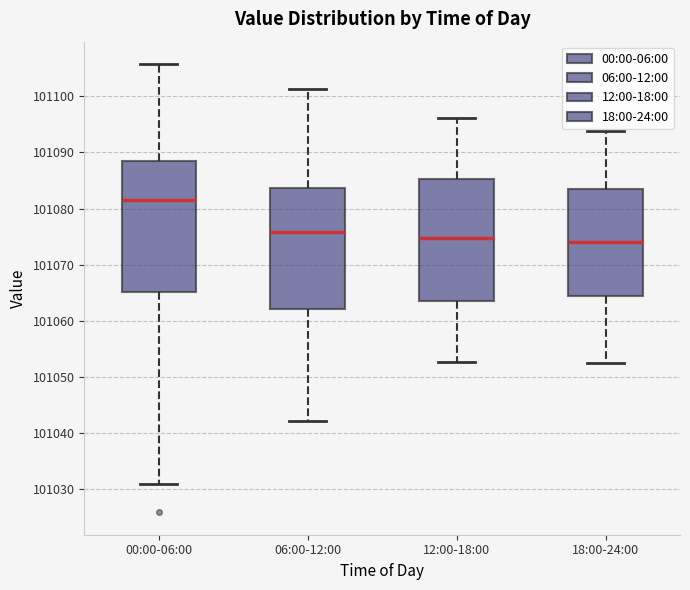

Where does the lower whisker of the box for 00:00-06:00 end on the y-axis? The values are not printed on the chart, so give them approximately, as read against the axis.

101031